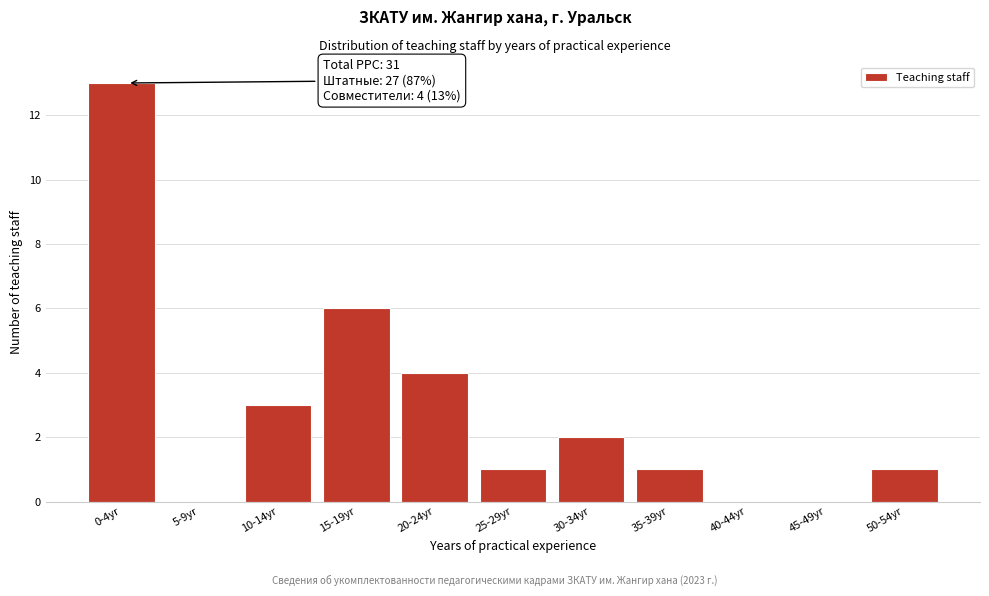

Reading left to right, transcribe all the data shown in this chart.

0-4yr=13	5-9yr=0	10-14yr=3	15-19yr=6	20-24yr=4	25-29yr=1	30-34yr=2	35-39yr=1	40-44yr=0	45-49yr=0	50-54yr=1